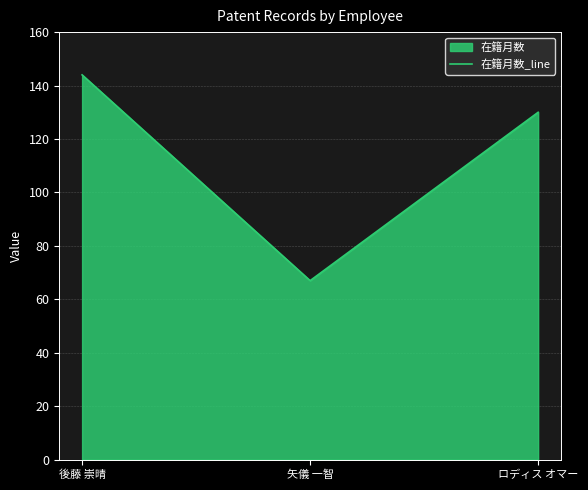

Is it true that the value at 矢儀 一智 is 67?

True